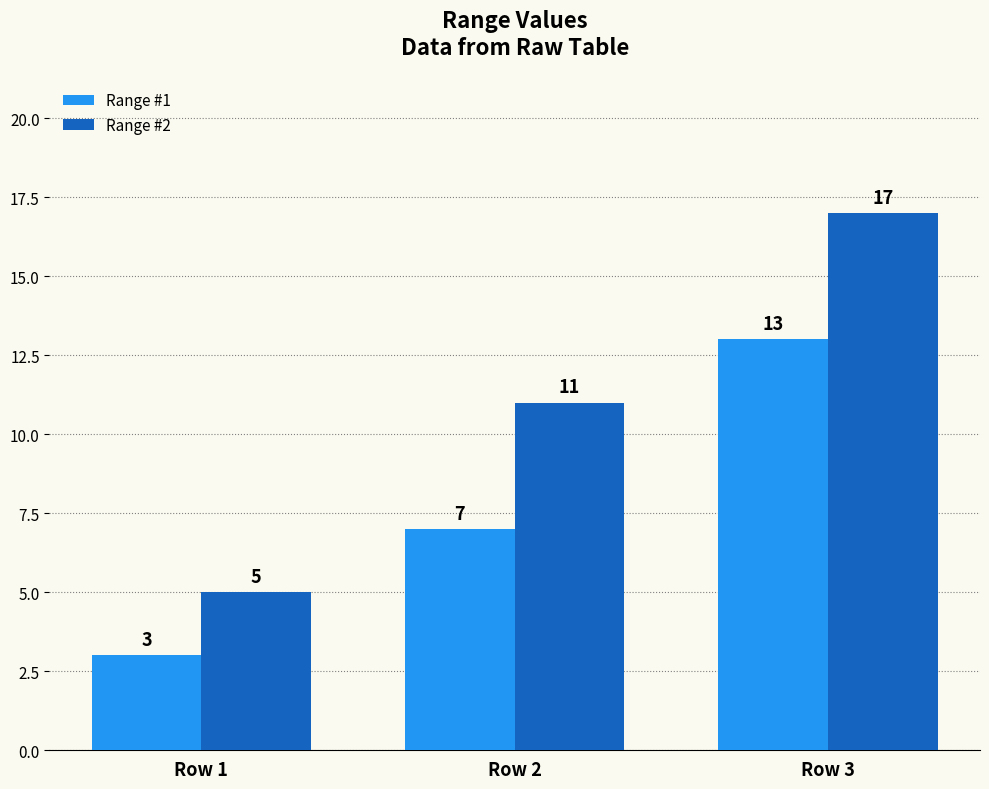

At Row 3, list the series in order from smallest to largest.

Range #1, Range #2